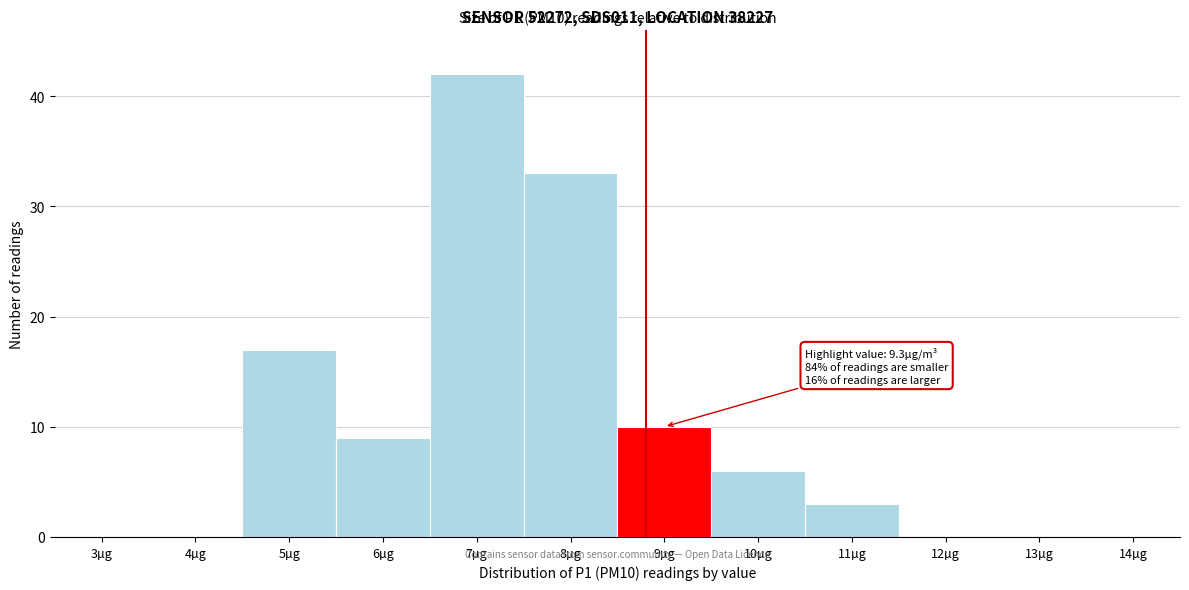

Reading right to left, extract all data points from this chart.

14µg=0	13µg=0	12µg=0	11µg=3	10µg=6	9µg=10	8µg=33	7µg=42	6µg=9	5µg=17	4µg=0	3µg=0